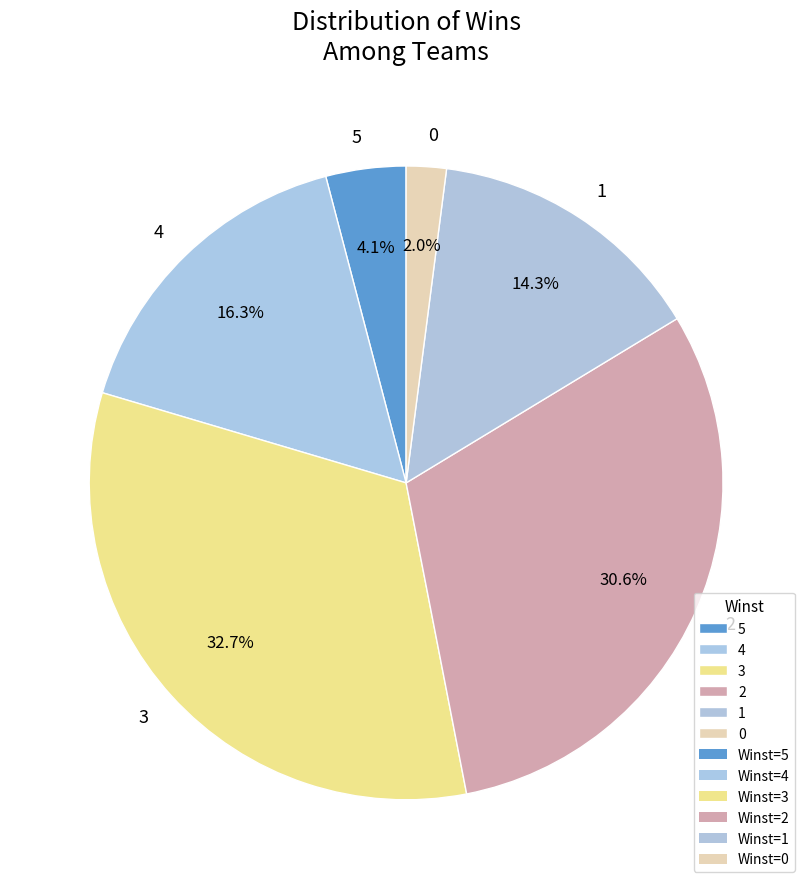

What percentage is the 3 slice, to the nearest percent?

33%